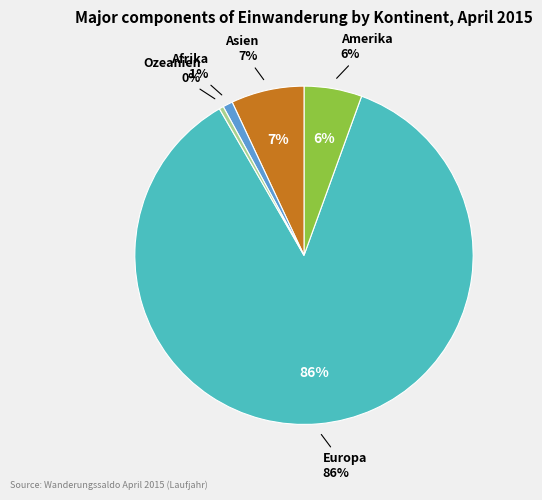

Do Europa and Afrika together represent more than half of the pie?

Yes